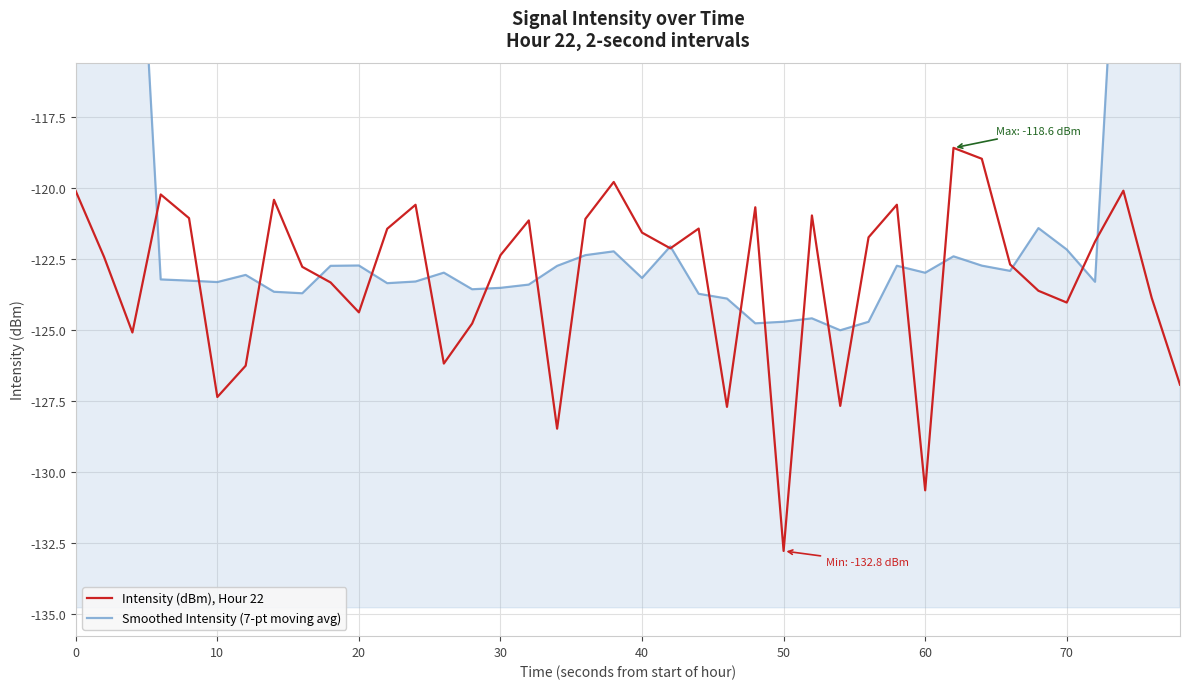

Reading right to left, list all the values displayed in this chart.

Intensity (dBm), Hour 22: -126.9	-123.9	-120.1	-121.9	-124.0	-123.6	-122.7	-119.0	-118.6	-130.6	-120.6	-121.7	-127.7	-121.0	-132.8	-120.7	-127.7	-121.4	-122.1	-121.6	-119.8	-121.1	-128.5	-121.1	-122.4	-124.8	-126.2	-120.6	-121.4	-124.4	-123.3	-122.8	-120.4	-126.3	-127.4	-121.1	-120.2	-125.1	-122.4	-120.1
Smoothed Intensity (7-pt moving avg): -70.4	-88.1	-105.8	-123.3	-122.2	-121.4	-122.9	-122.7	-122.4	-123.0	-122.7	-124.7	-125.0	-124.6	-124.7	-124.8	-123.9	-123.7	-122.0	-123.2	-122.2	-122.4	-122.7	-123.4	-123.5	-123.6	-123.0	-123.3	-123.3	-122.7	-122.7	-123.7	-123.6	-123.1	-123.3	-123.3	-123.2	-105.2	-87.0	-69.7